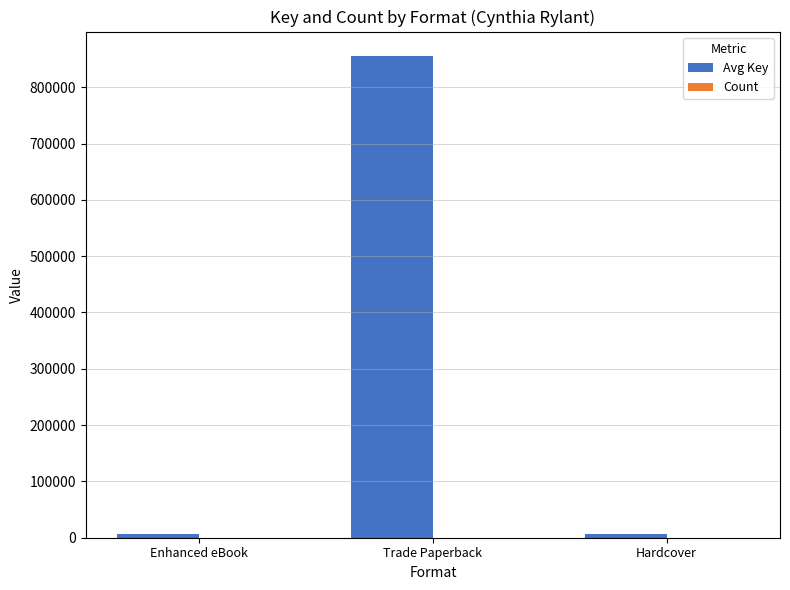

At which category is the sum across all series the highest?

Trade Paperback